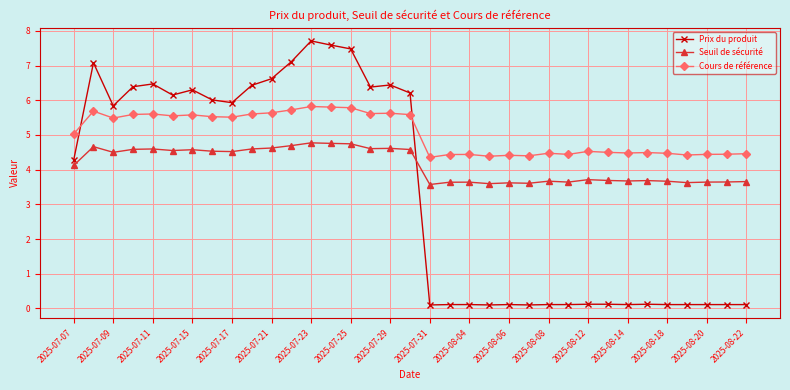

Does the chart have visible grid lines?

Yes